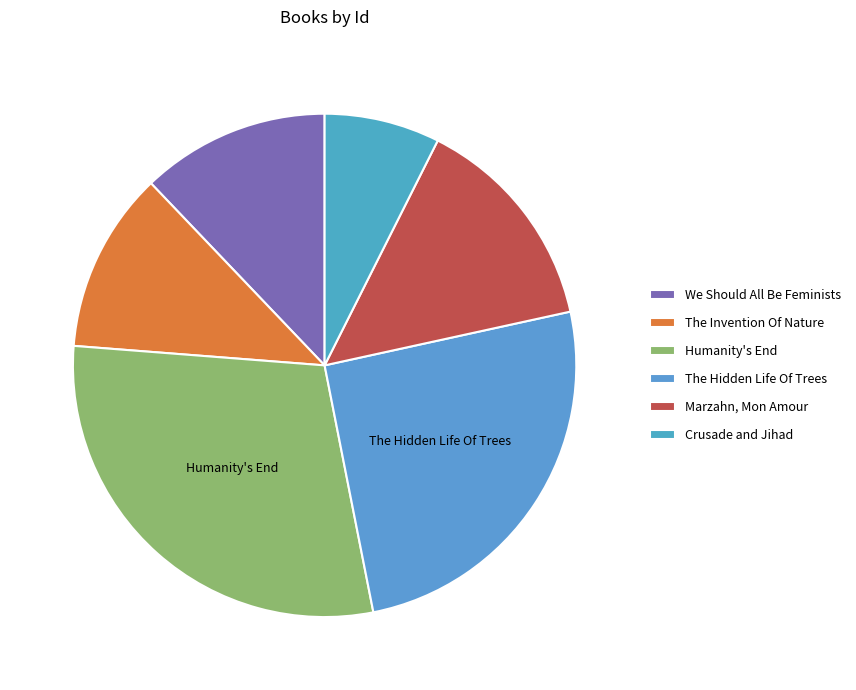

What percentage is NOT represented by Marzahn, Mon Amour?

85.9%